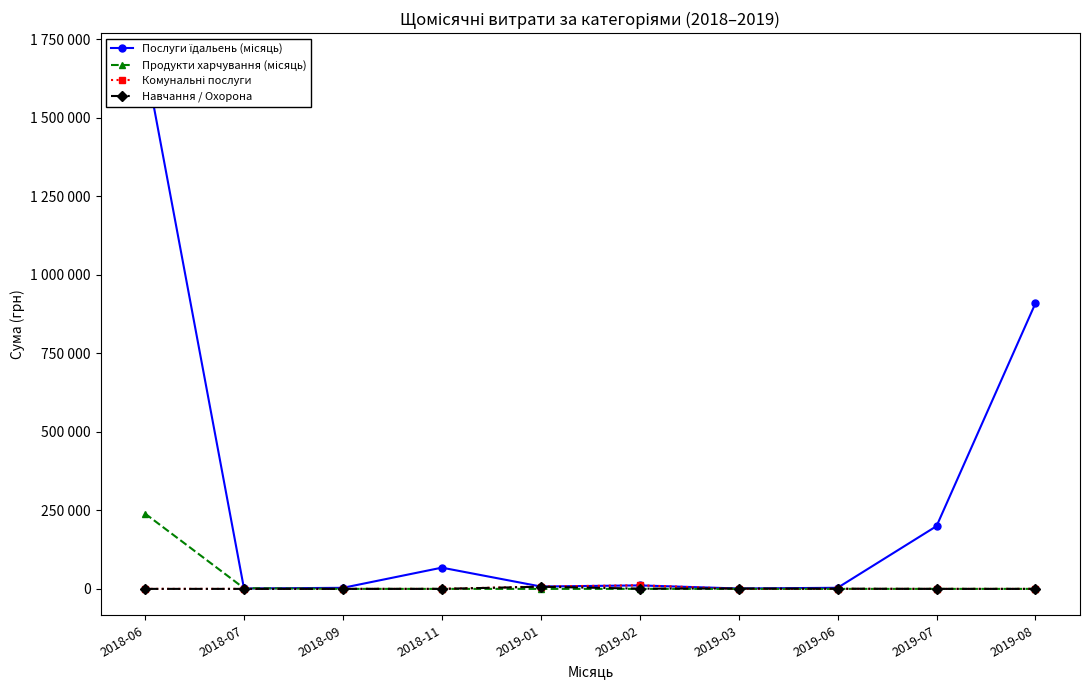

Does the chart have visible grid lines?

No